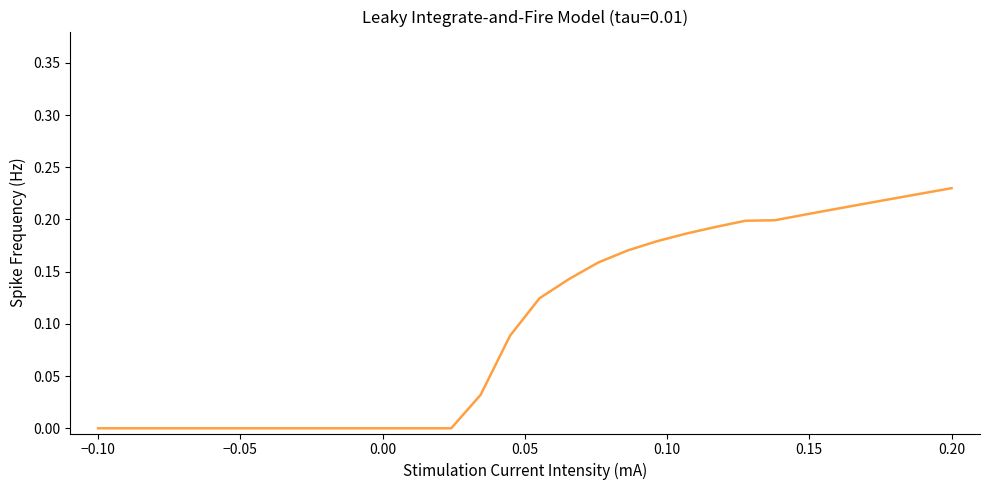

How many lines are shown in the chart?

1